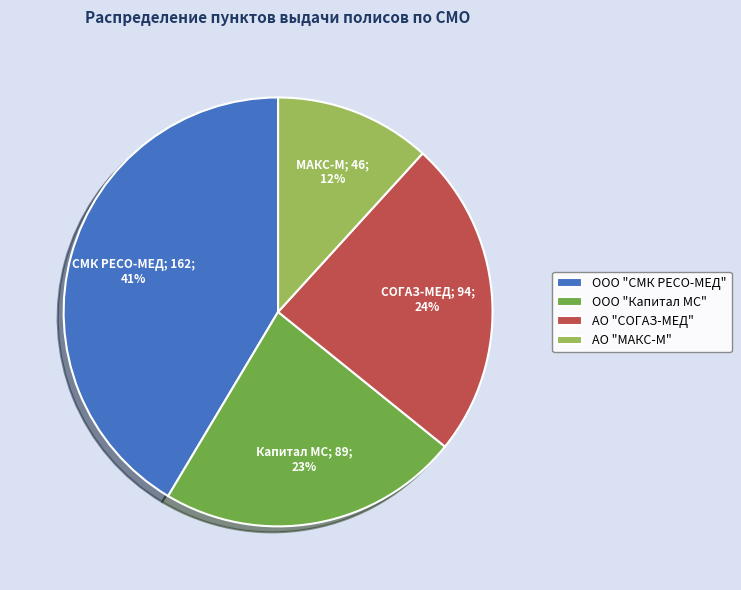

True or false: ООО "Капитал МС" accounts for 11% of the total.

False